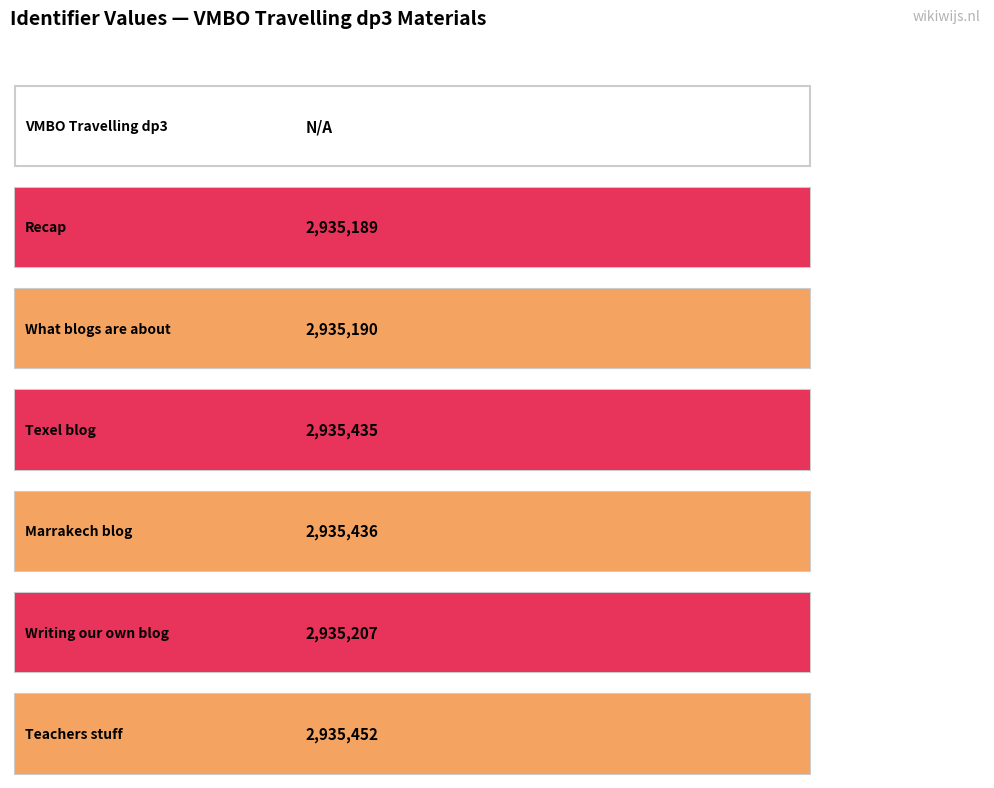

Reading right to left, transcribe all the data shown in this chart.

Teachers stuff=2935452	Writing our own blog=2935207	Marrakech blog=2935436	Texel blog=2935435	What blogs are about=2935190	Recap=2935189	VMBO Travelling dp3=0